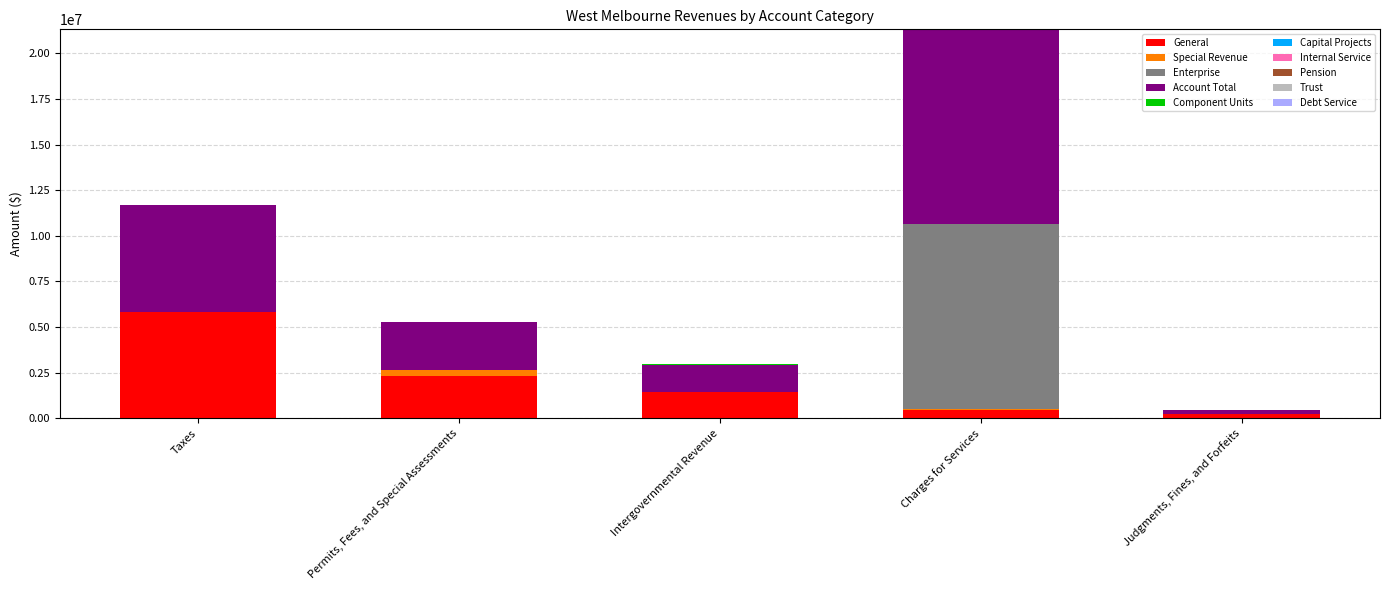

The General series shows 443496 at Charges for Services. True or false?

True